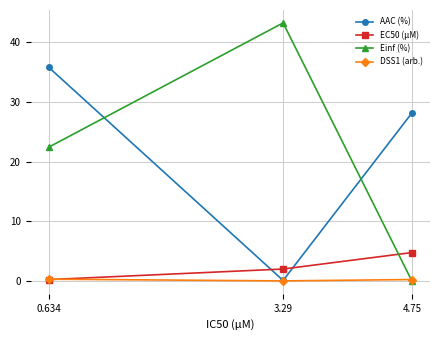

What is the difference between the highest and lowest values at 0.634?

35.6